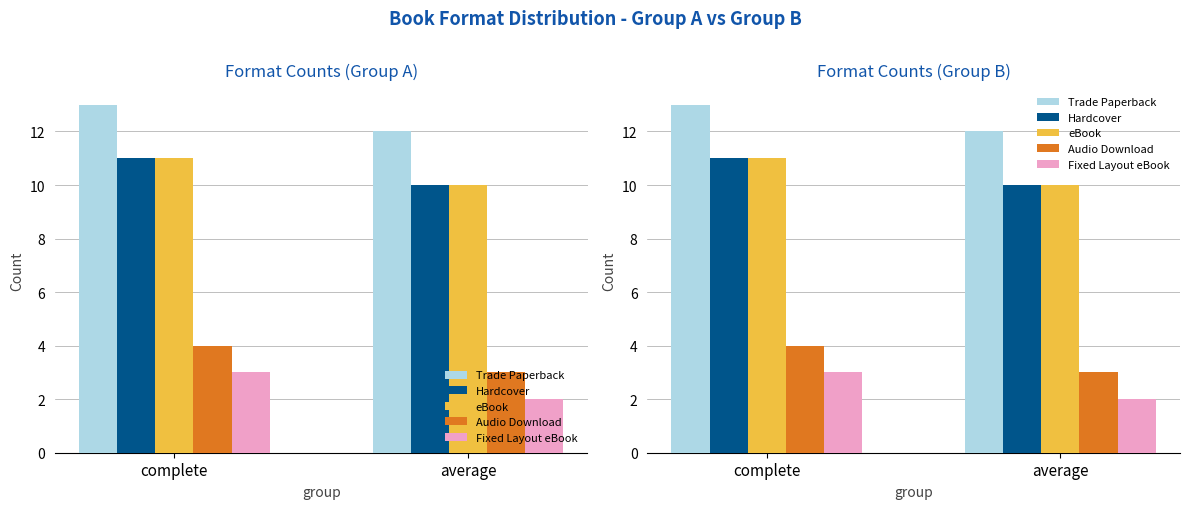

Reading left to right, transcribe all the data shown in this chart.

Trade Paperback: complete=13	average=12
Hardcover: complete=11	average=10
eBook: complete=11	average=10
Audio Download: complete=4	average=3
Fixed Layout eBook: complete=3	average=2